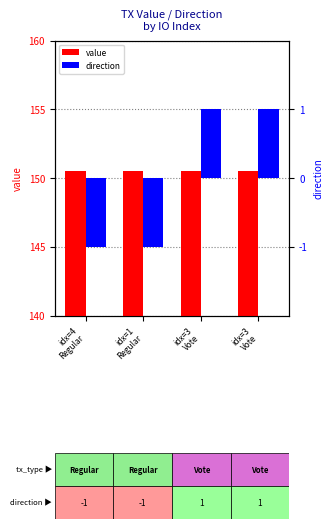

Which has a higher value, idx=4
Regular or idx=3
Vote?

idx=4
Regular